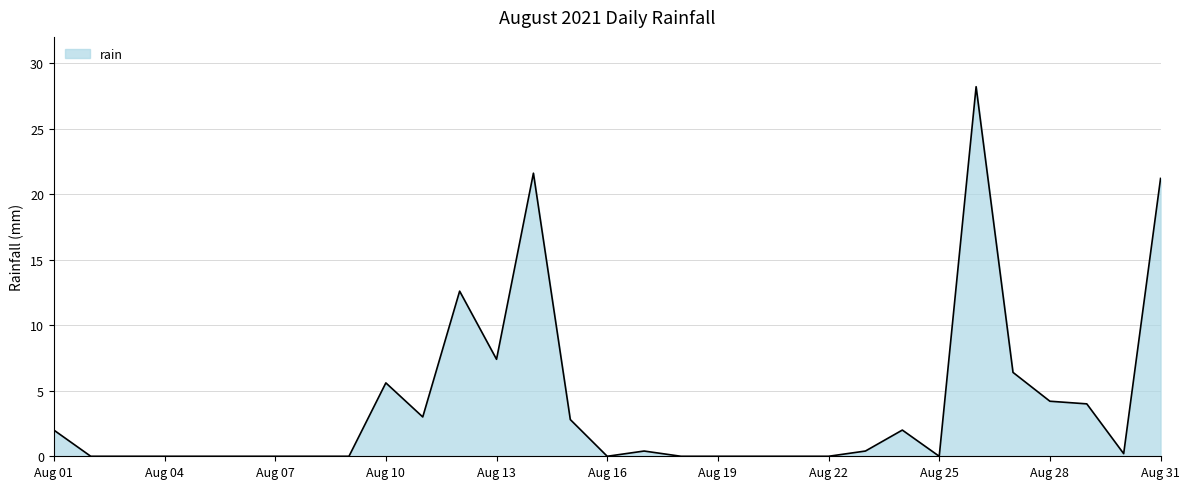

What is the greatest value displayed?

28.2